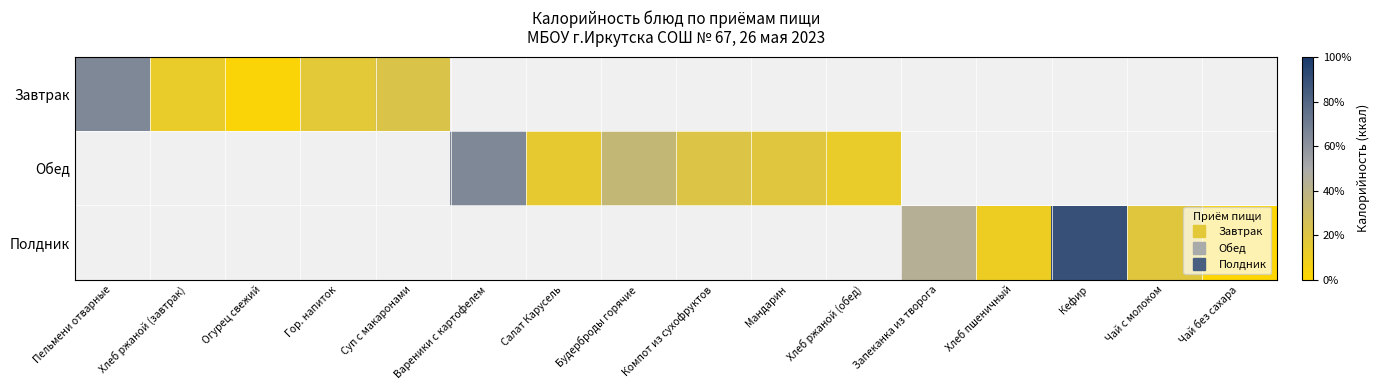

At which category is the sum across all series the highest?

Кефир